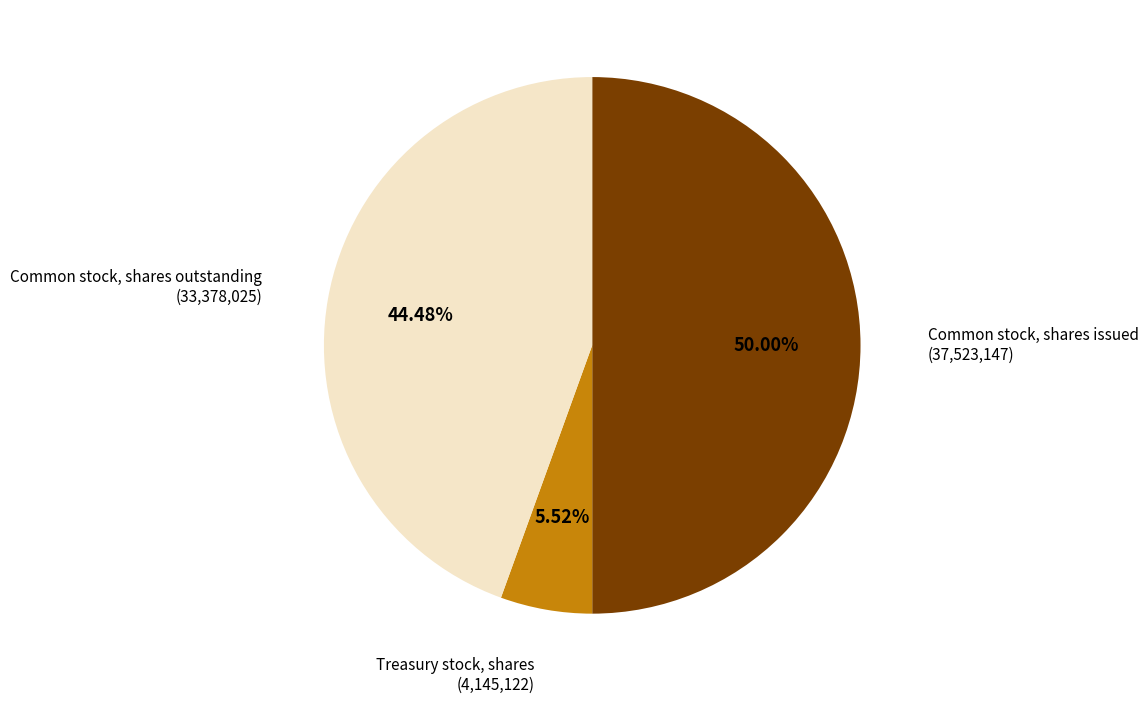

Count the number of slices in the pie.

3